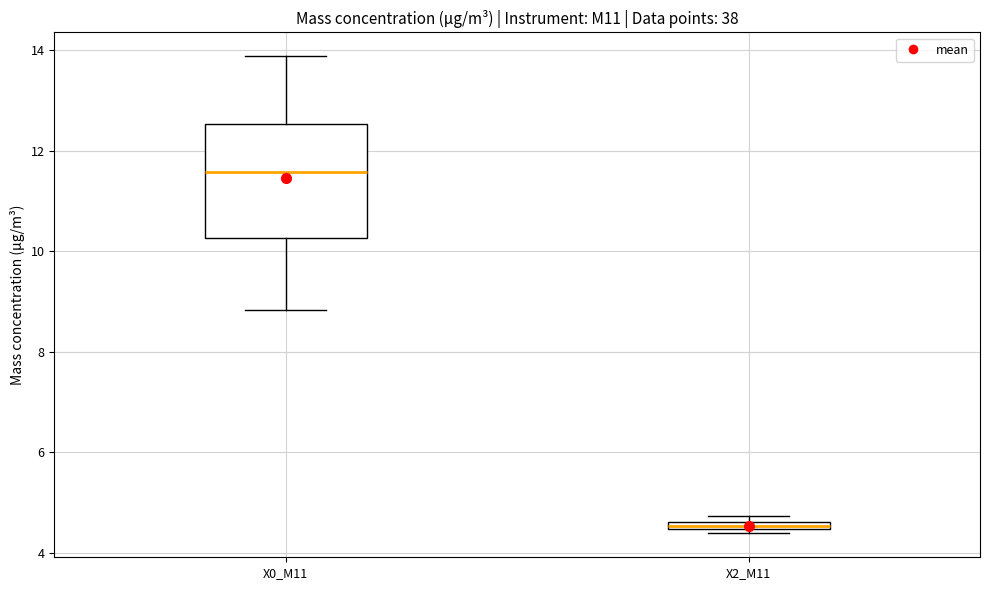

Where is the lower edge of the box for X0_M11 on the y-axis? The values are not printed on the chart, so give them approximately, as read against the axis.

10.2